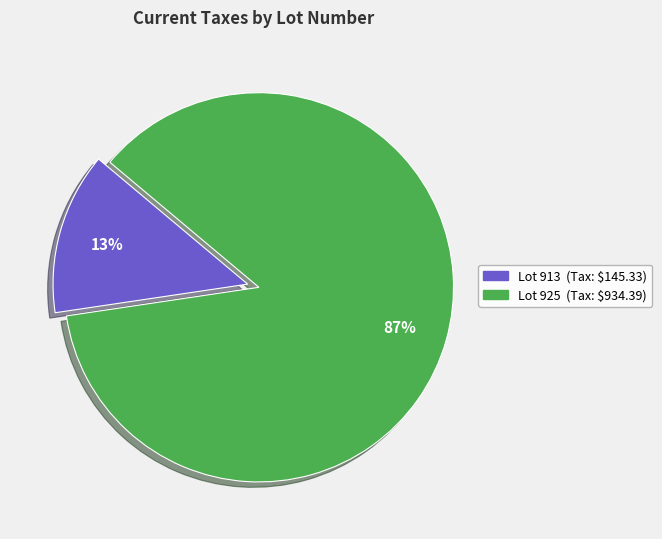

To the nearest percent, what is the average slice percentage?

50%